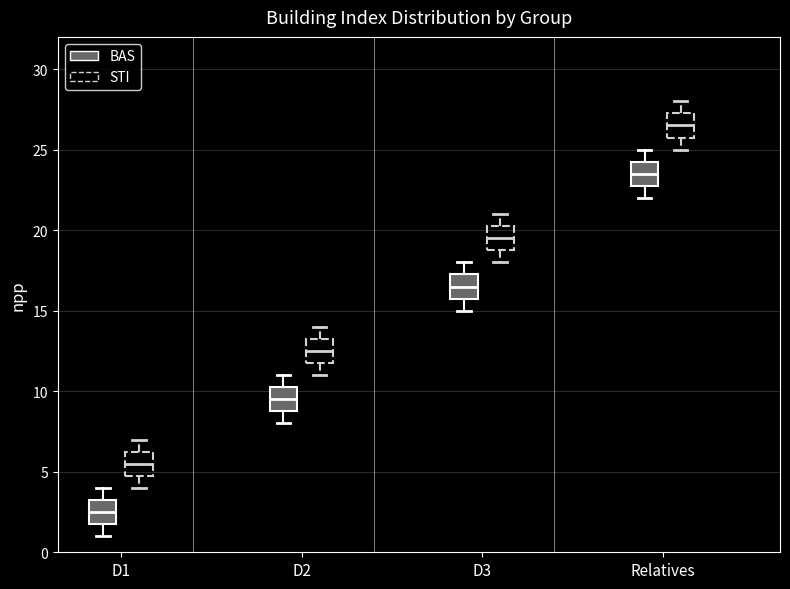

Reading left to right, transcribe this box plot: for each box, give where its median line is, the range the box spans, and where its two whiskers end, as read against the y-axis. The values are not printed on the chart, so give them approximately, as read against the axis.

D1 (BAS): median 2.5, box 2.0 to 3.5, whiskers 1.0 to 4.0
D1 (STI): median 5.5, box 5.0 to 6.5, whiskers 4.0 to 7.0
D2 (BAS): median 9.5, box 9.0 to 10.5, whiskers 8.0 to 11.0
D2 (STI): median 12.5, box 12.0 to 13.5, whiskers 11.0 to 14.0
D3 (BAS): median 16.5, box 16.0 to 17.5, whiskers 15.0 to 18.0
D3 (STI): median 19.5, box 19.0 to 20.5, whiskers 18.0 to 21.0
Relatives (BAS): median 23.5, box 23.0 to 24.5, whiskers 22.0 to 25.0
Relatives (STI): median 26.5, box 26.0 to 27.5, whiskers 25.0 to 28.0